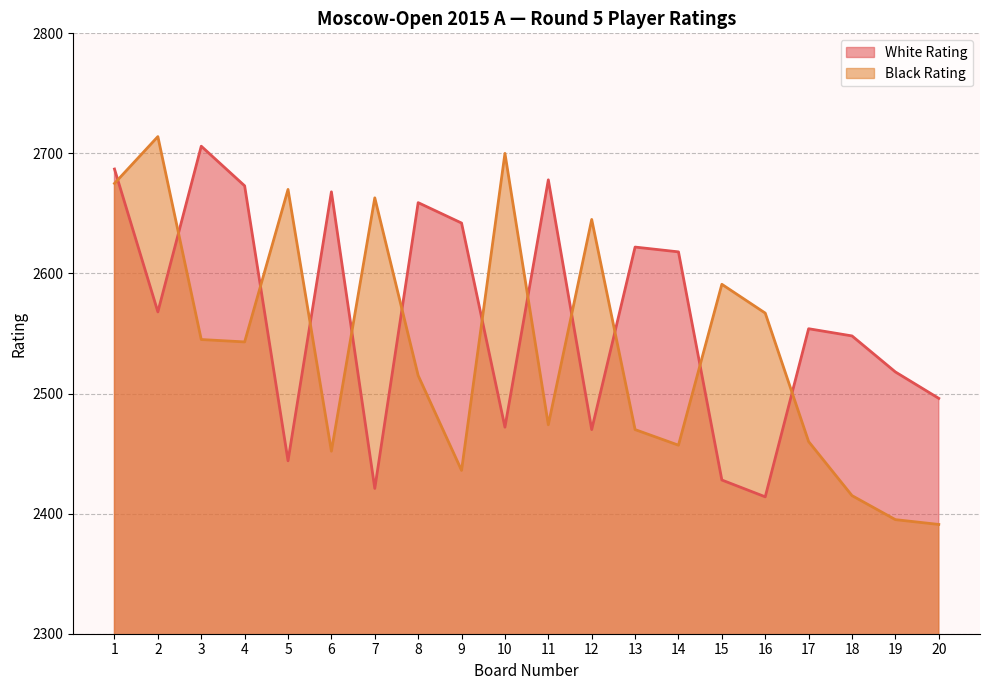

Where is Black Rating nearest to the value 2552?

3